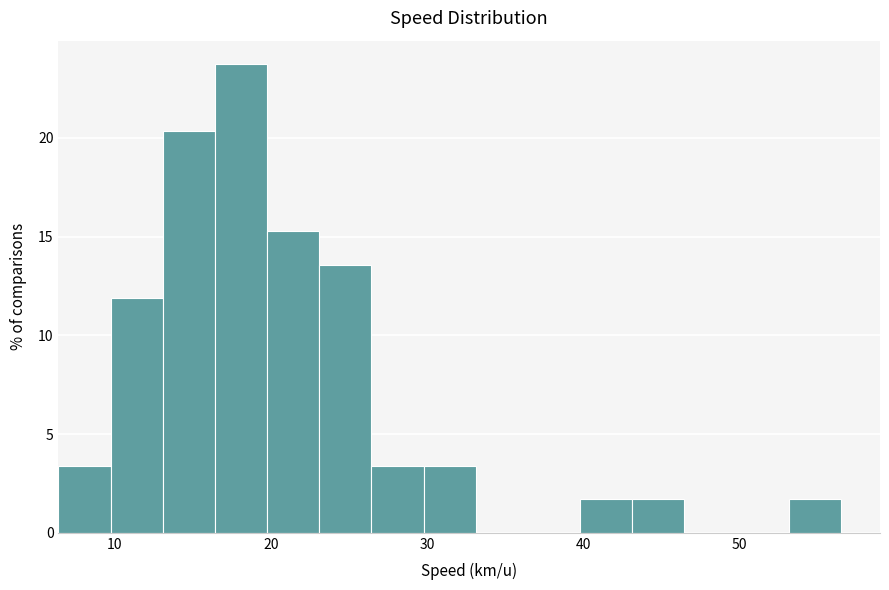

Around what value on the x-axis is the tallest bar? Give the approximate position of its centre, as read against the axis.

18